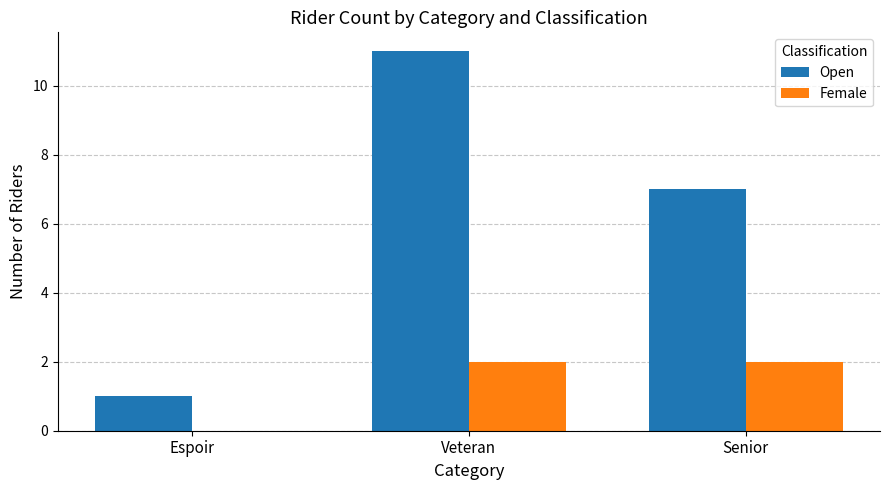

How many groups of bars are there?

3